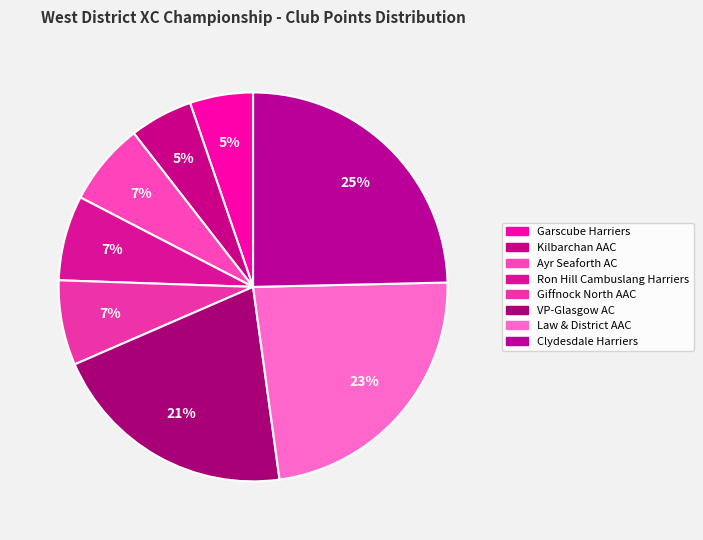

True or false: Clydesdale Harriers accounts for 13% of the total.

False